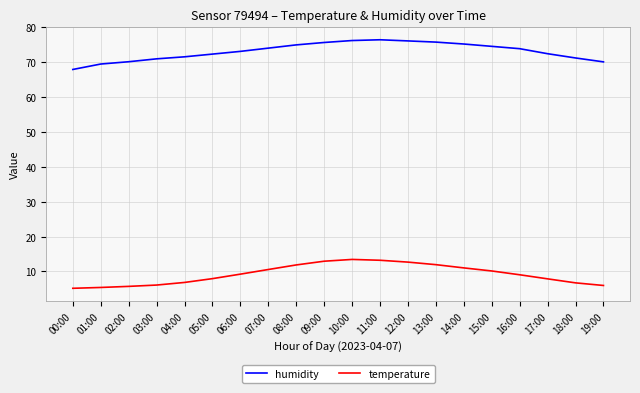

What is the sum of the temperature values at 00:00 and 07:00?

15.7